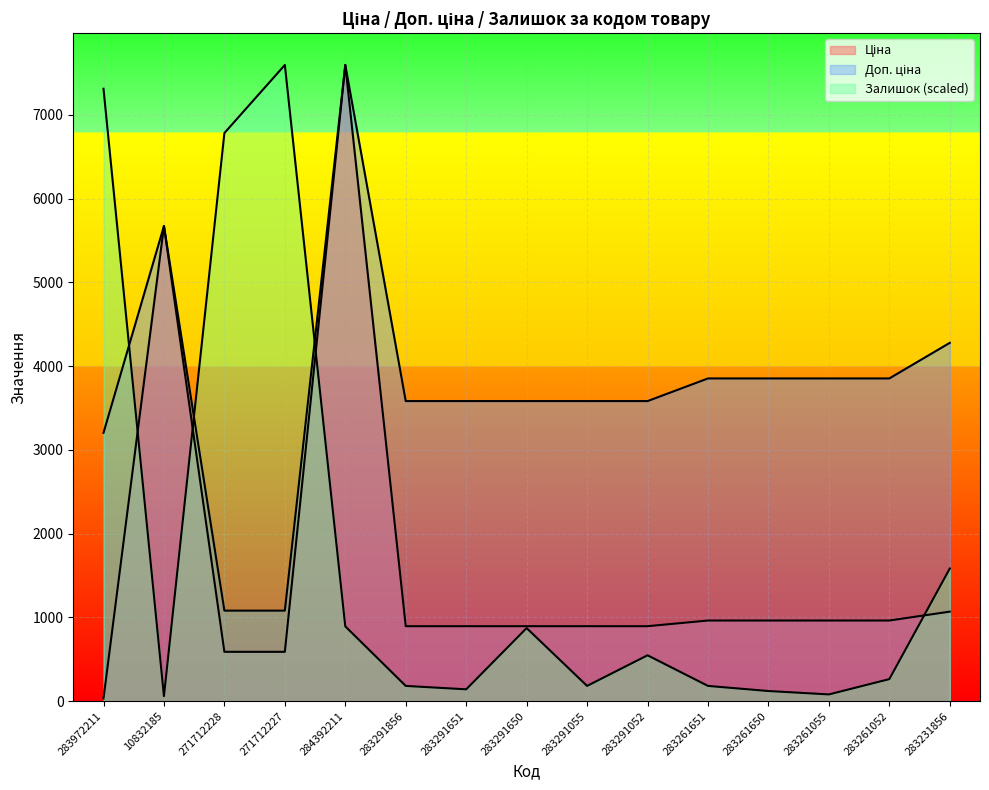

True or false: Ціна and Доп. ціна cross at least once.

False